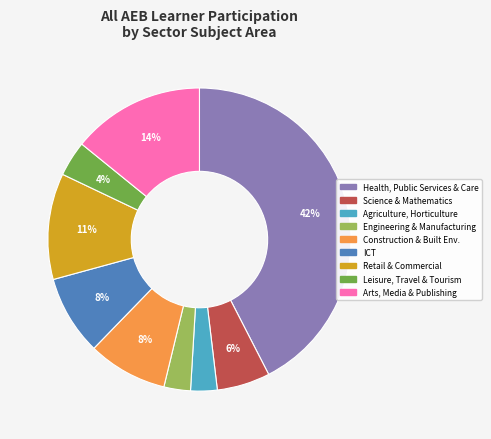

Count the number of slices in the pie.

9